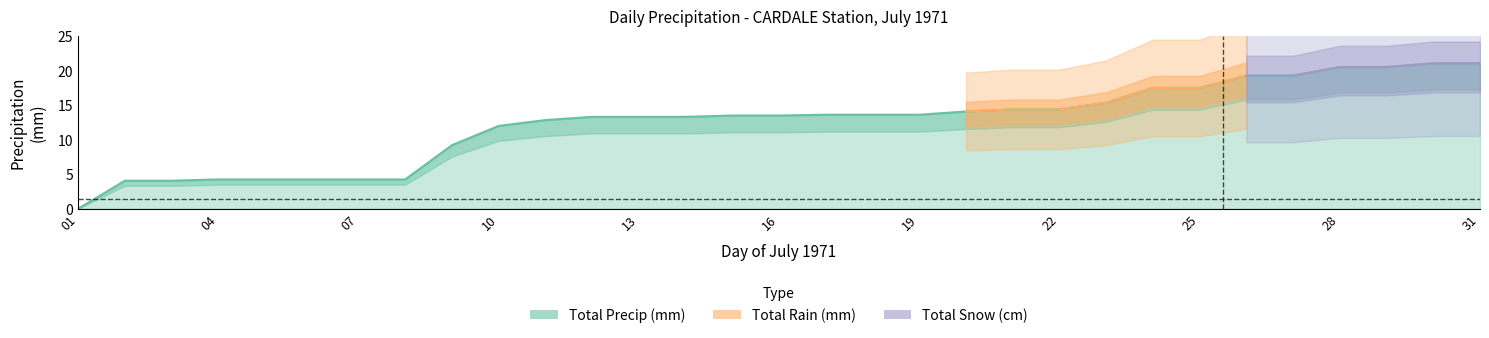

How many data points does each series have?

31